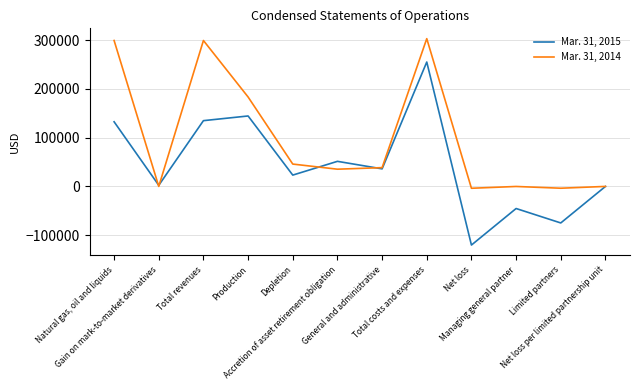

Which series has the widest spread of values?

Mar. 31, 2015